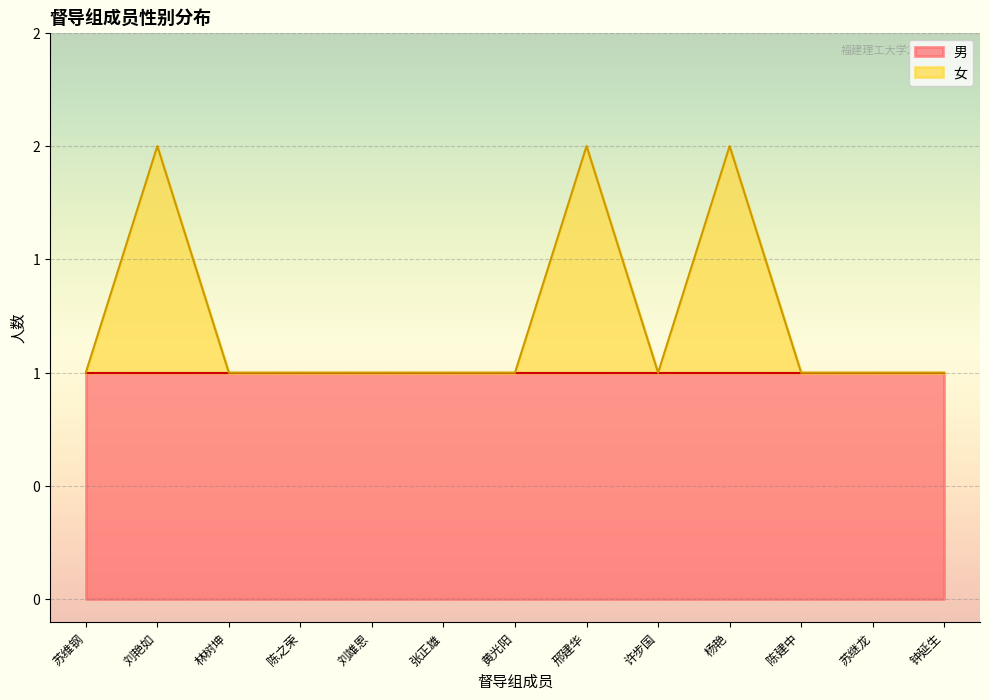

Rank the categories by value from lowest to highest.

苏维钢, 林树坤, 陈之荣, 刘雄恩, 张正雄, 黄光阳, 许步国, 陈建中, 苏继龙, 钟延生, 刘艳如, 邢建华, 杨艳